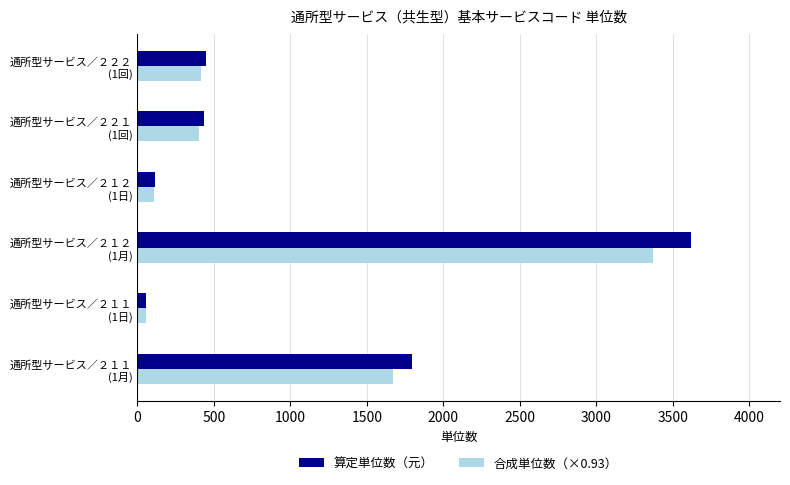

What is the difference between the maximum and second lowest values in the 合成単位数（×0.93） series?

3257